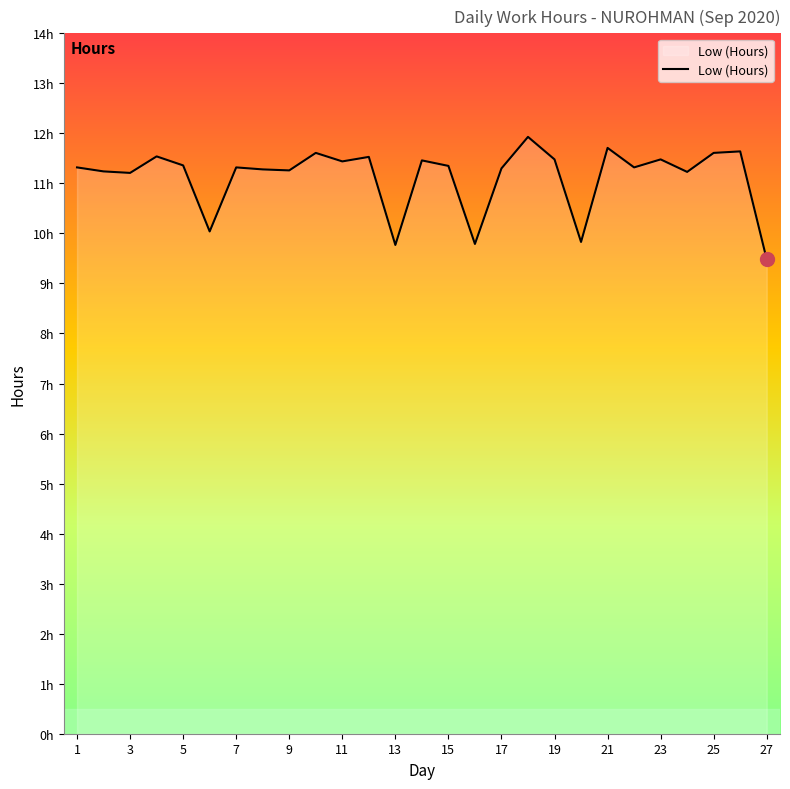

True or false: the data has more than 2 interior local peaks.

True